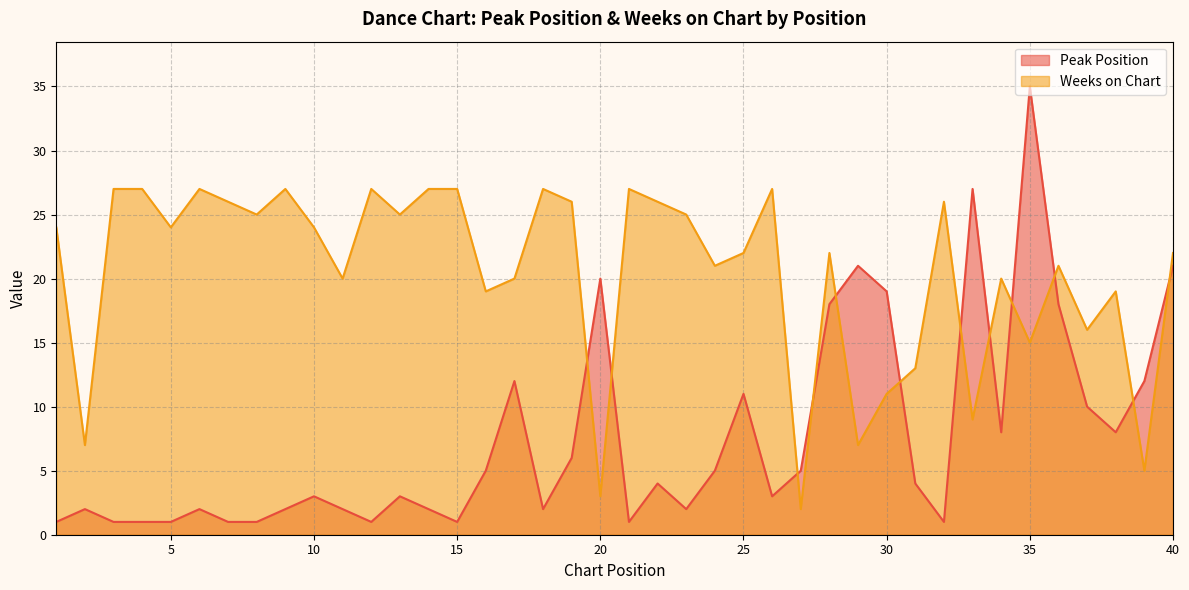

What are all the series names shown in the legend?

Peak Position, Weeks on Chart